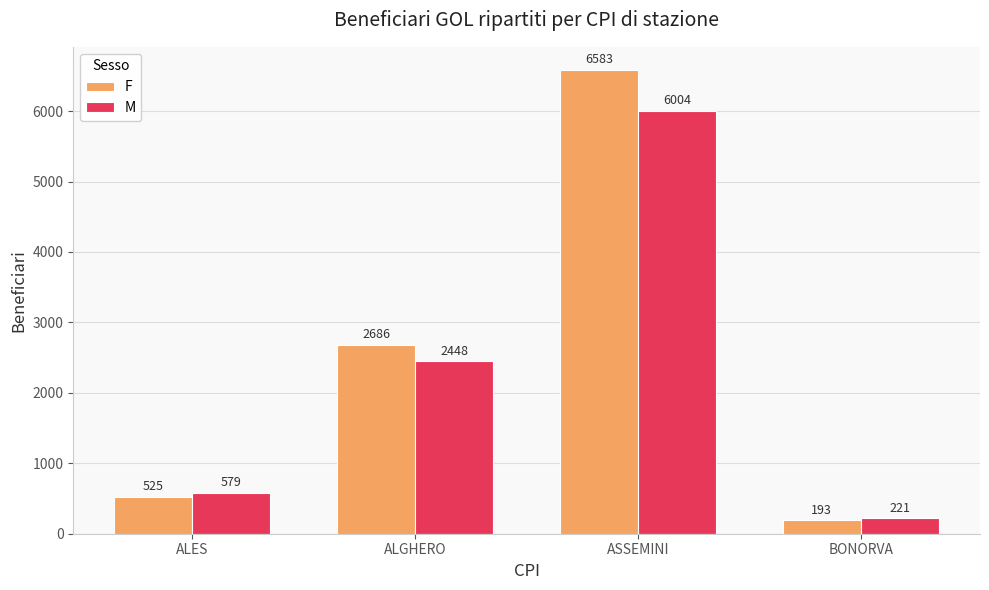

Reading left to right, what are all the values shown in this chart?

F: ALES=525	ALGHERO=2686	ASSEMINI=6583	BONORVA=193
M: ALES=579	ALGHERO=2448	ASSEMINI=6004	BONORVA=221